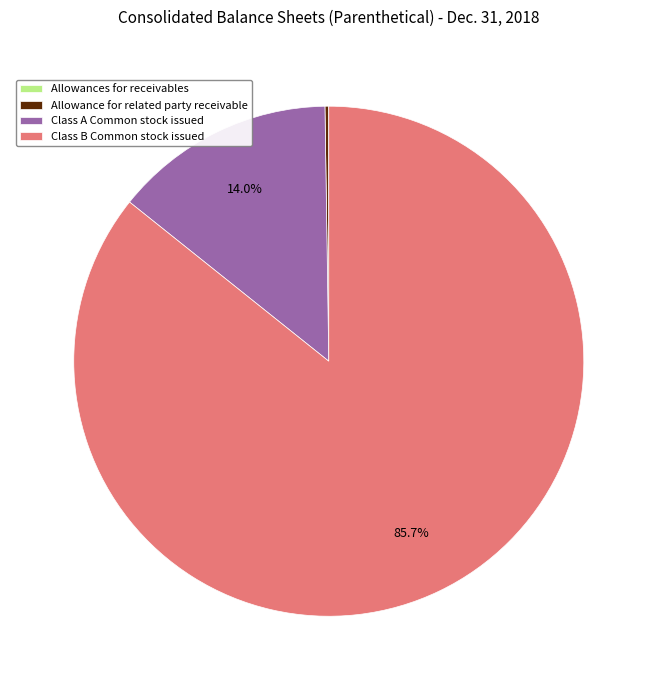

Which category has the biggest portion of the pie?

Class B Common stock issued (in shares)